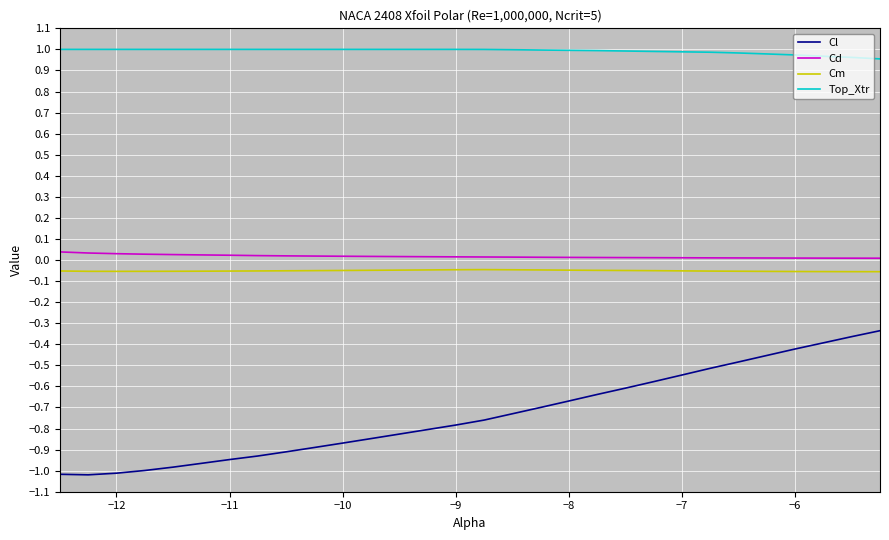

What is the sum of all Cl values?

-22.0